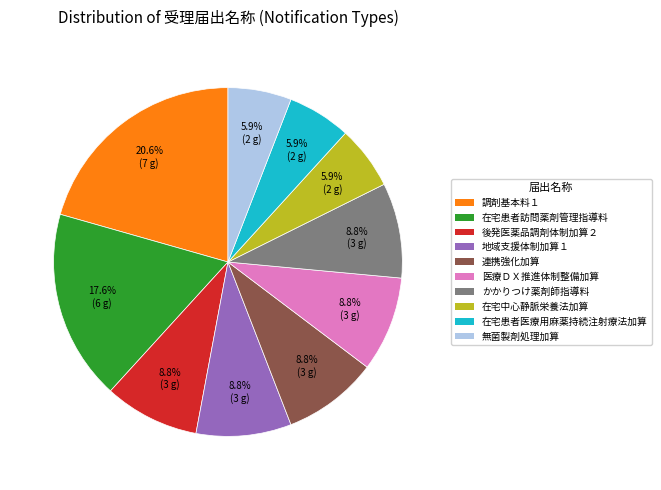

Combined, do 在宅中心静脈栄養法加算 and 後発医薬品調剤体制加算２ account for over 50%?

No